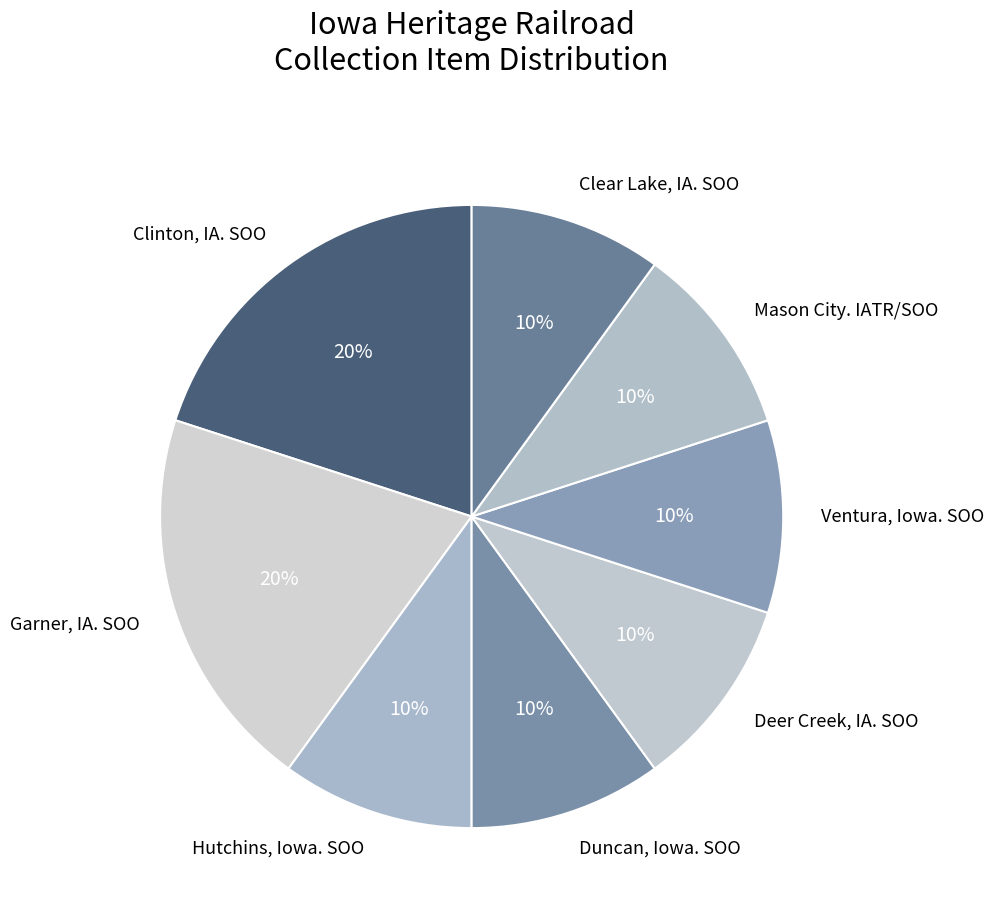

The Clear Lake, IA. SOO slice represents 10% of the pie. True or false?

True